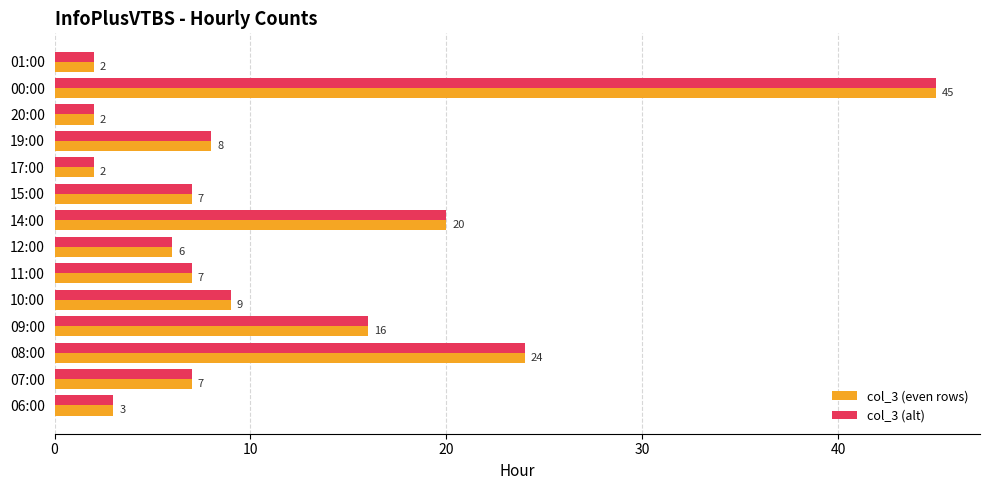

At how many categories does at least one series exceed 5?

10